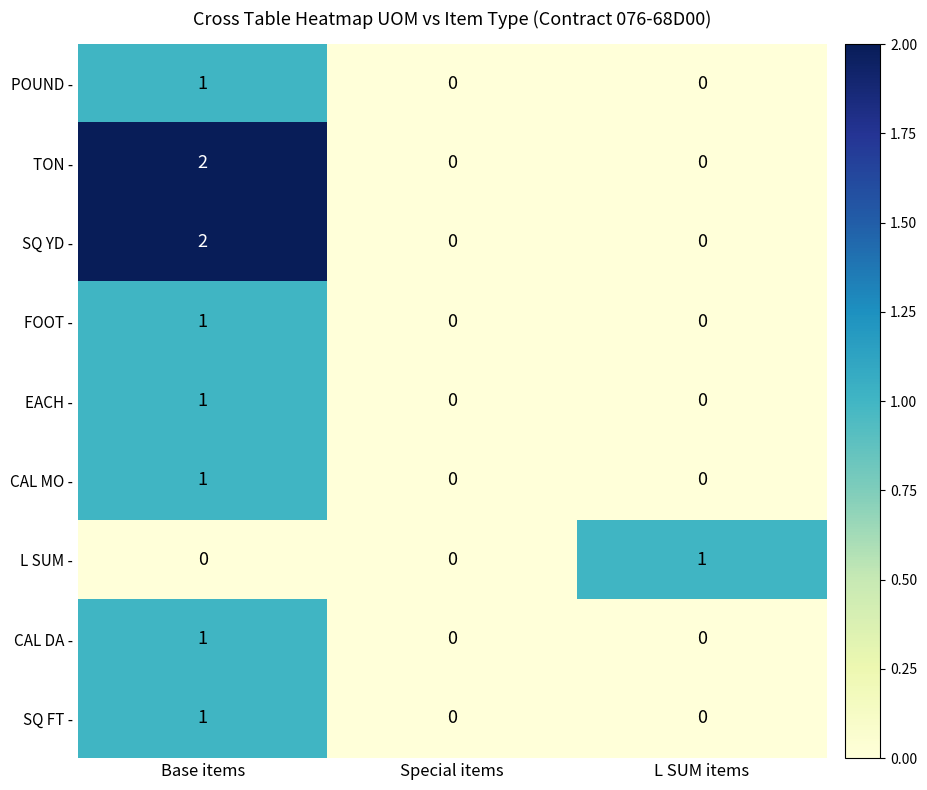

Is the value of FOOT - at Base items greater than the value of TON - at L SUM items?

Yes